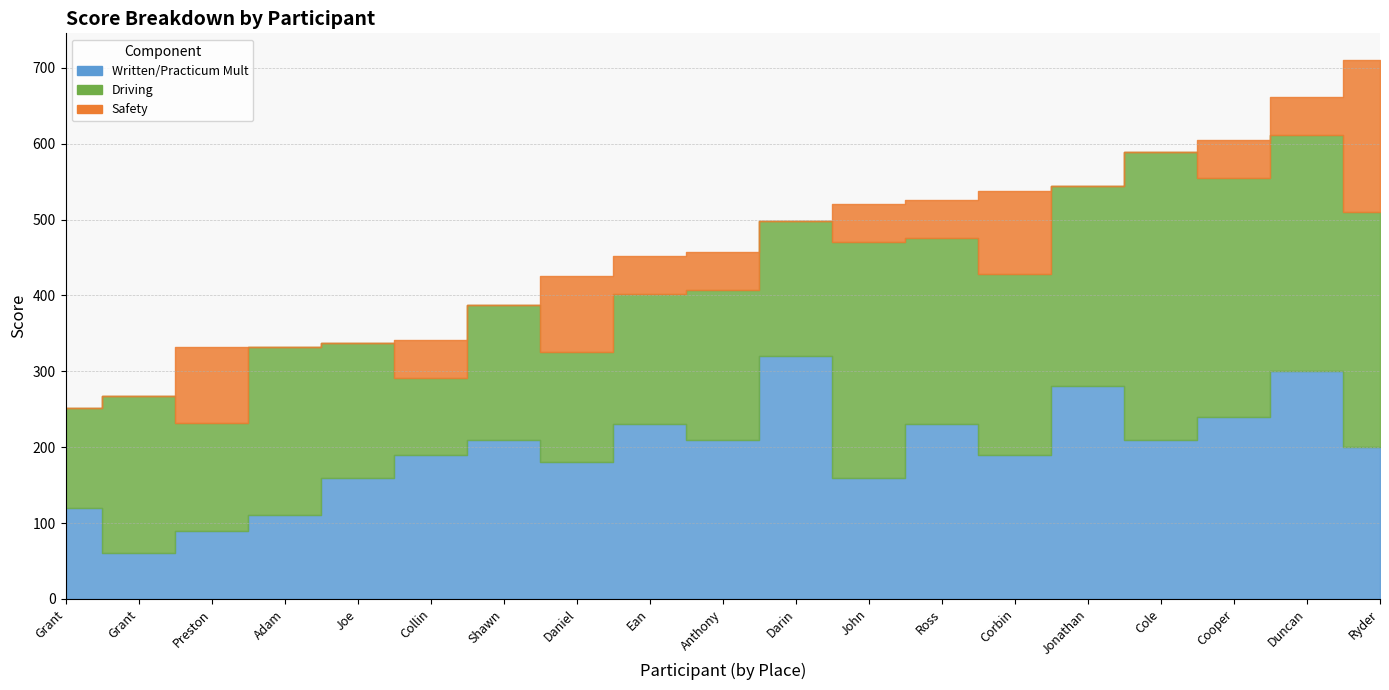

At how many categories does at least one series exceed 240?

8